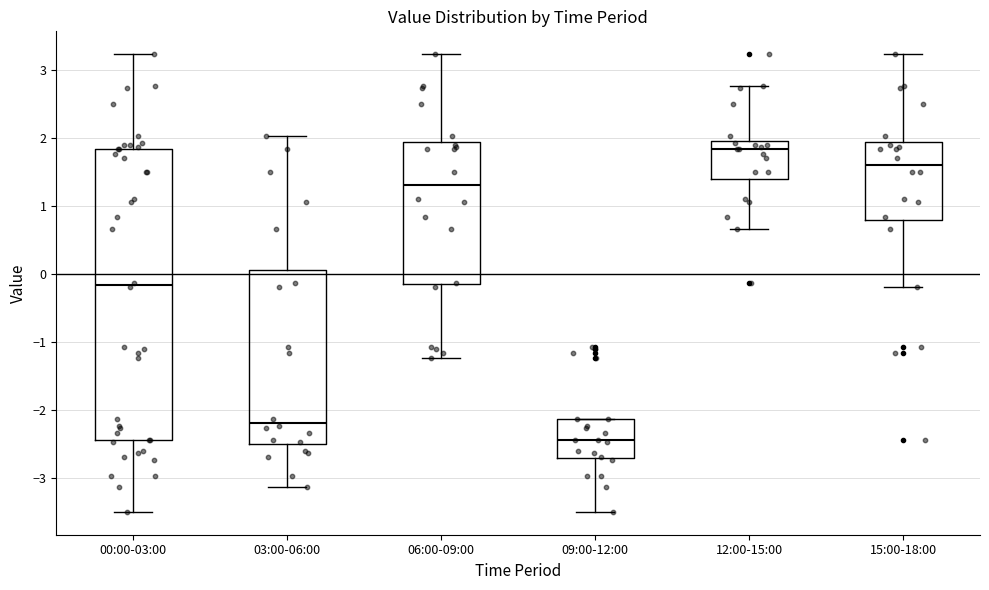

Where is the upper edge of the box for 09:00-12:00 on the y-axis? The values are not printed on the chart, so give them approximately, as read against the axis.

-2.1